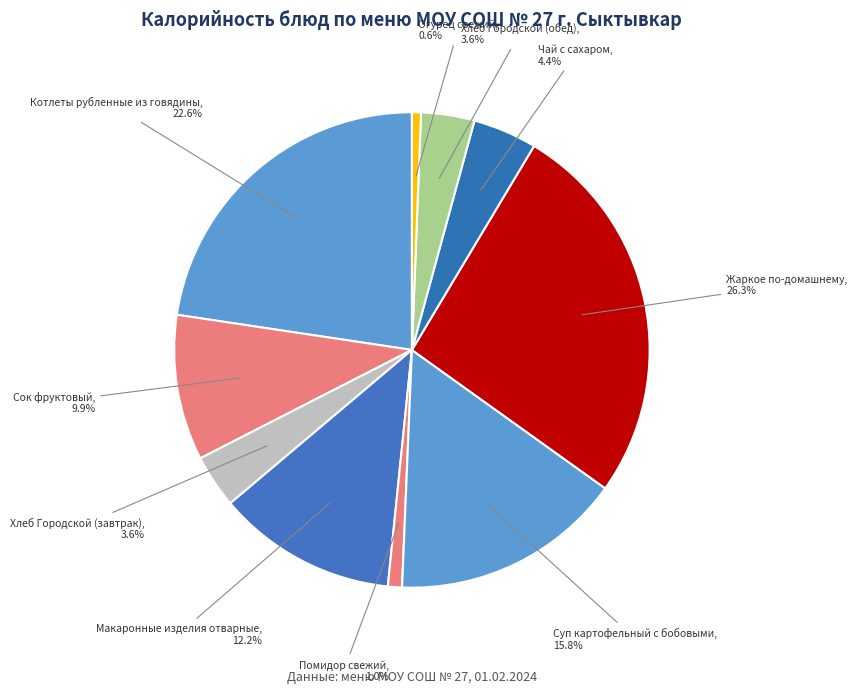

Which has a higher value, Котлеты рубленные из говядины or Хлеб Городской (завтрак)?

Котлеты рубленные из говядины